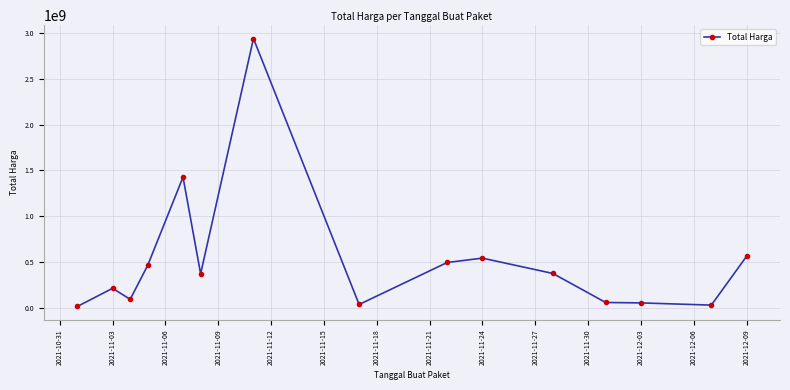

What is the greatest value displayed?

2939523240